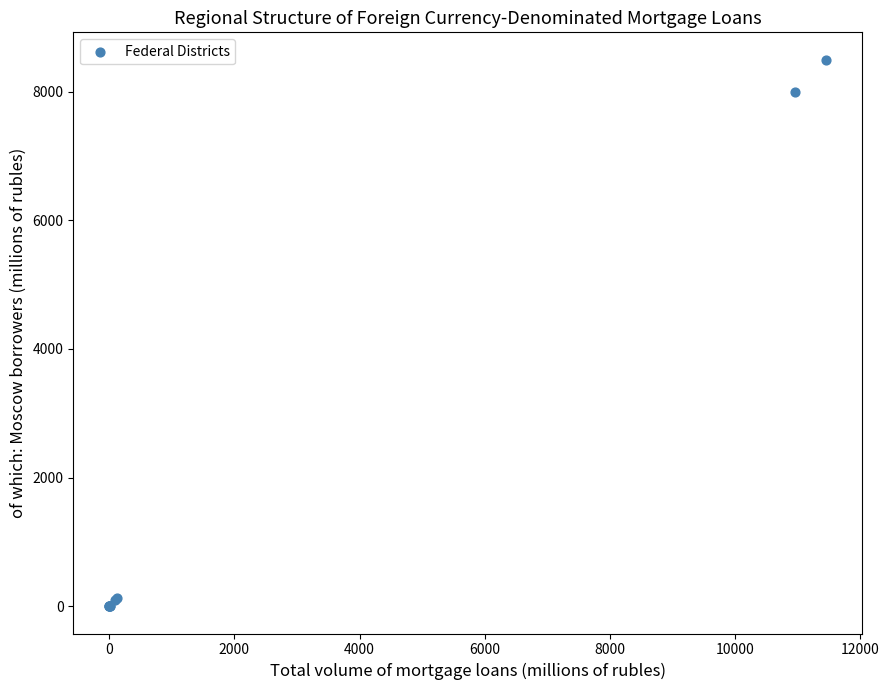

What Y value in the scatter plot is closest to 4249?

7998